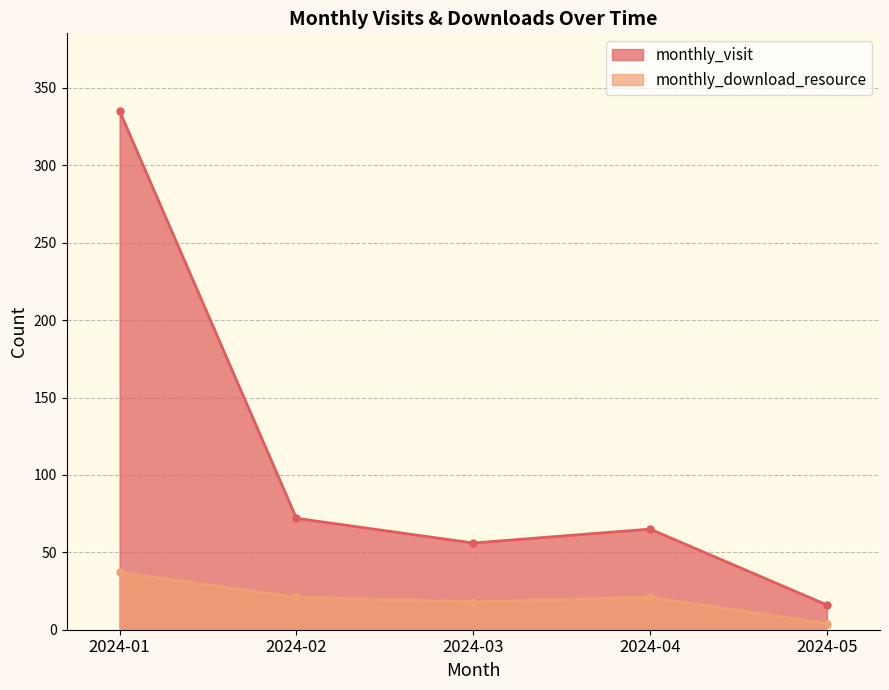

Does the chart display data point markers on the line(s)?

Yes